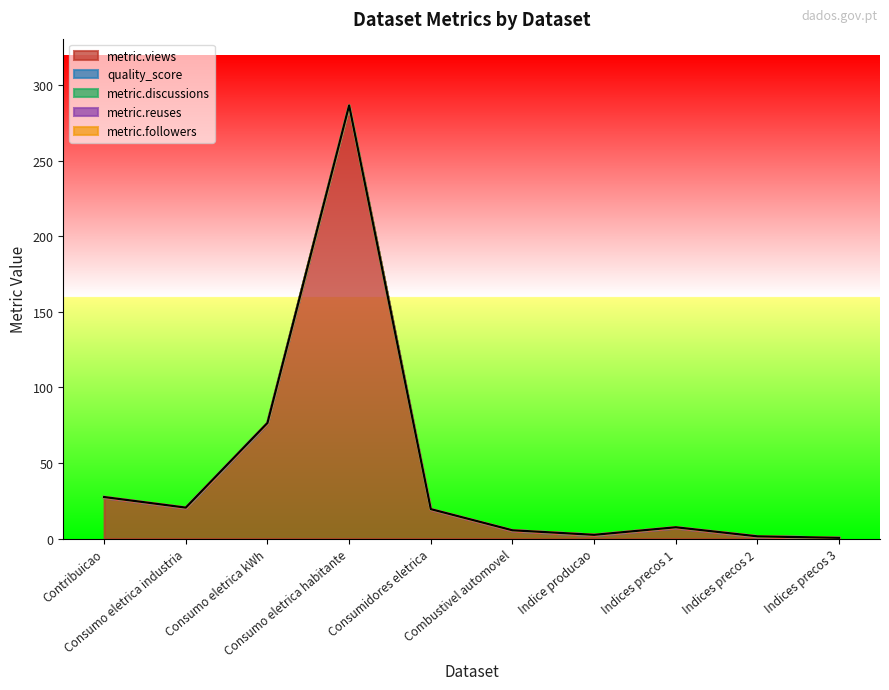

True or false: metric.views has a value of 11.9 at Indices precos 1.

False